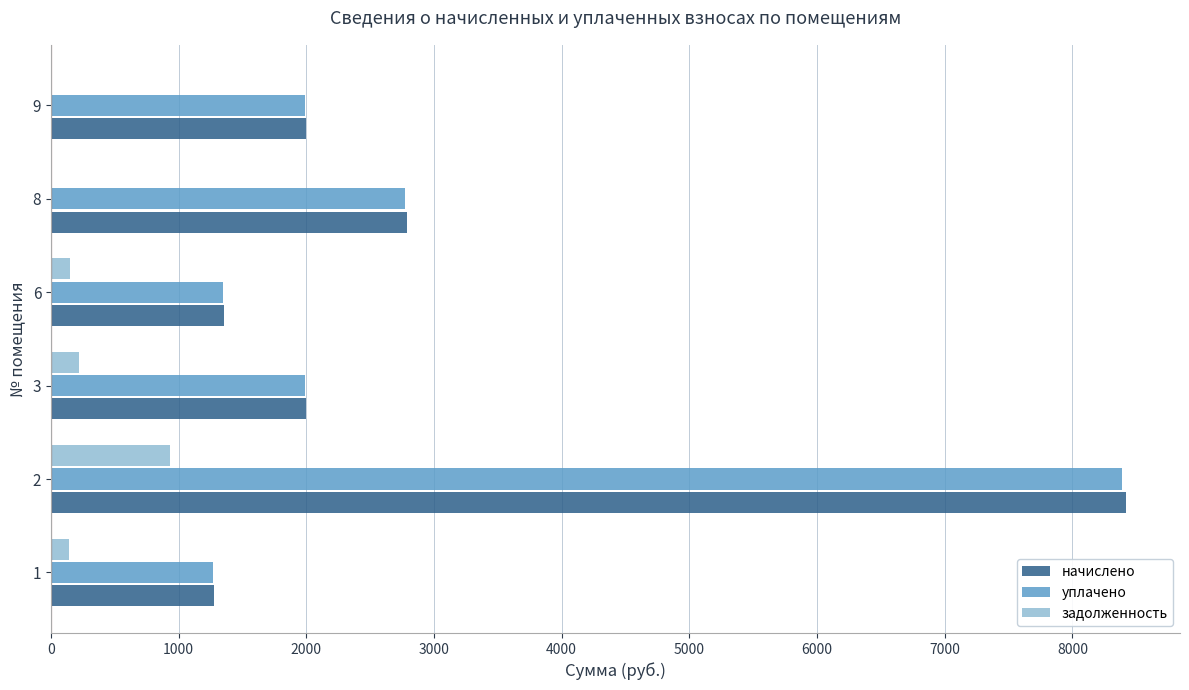

What is the total value across all series at 9?

3981.1